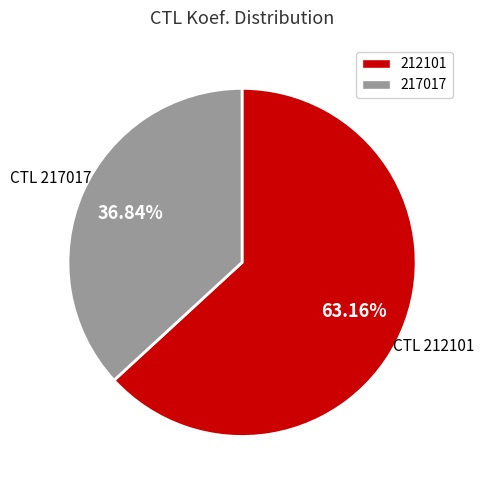

What percentage is the 212101 slice, to the nearest percent?

63%